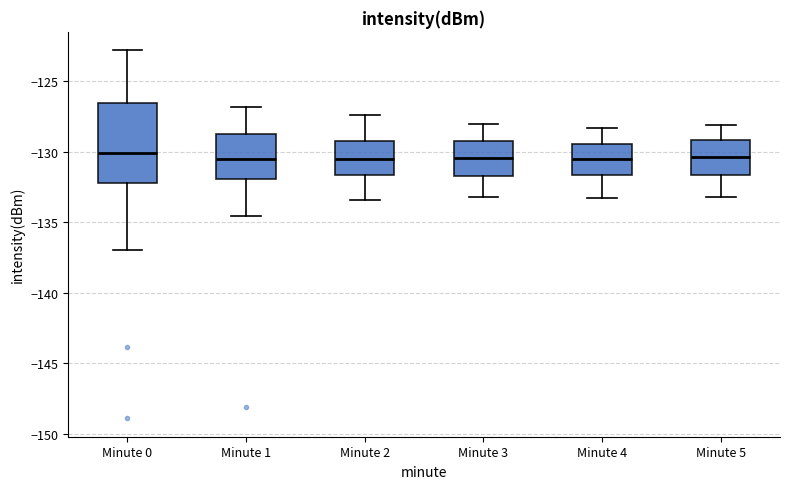

Where is the lower edge of the box for Minute 2 on the y-axis? The values are not printed on the chart, so give them approximately, as read against the axis.

-131.5